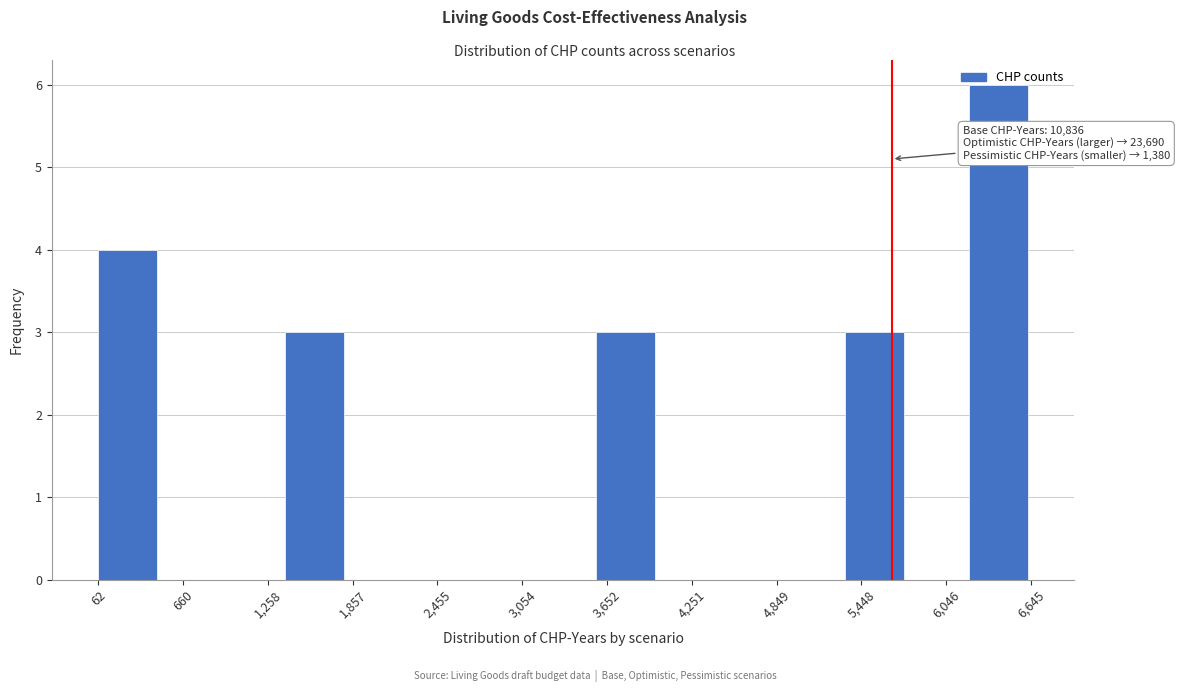

Over which range of the x-axis is the bar tallest?

6200 to 6600